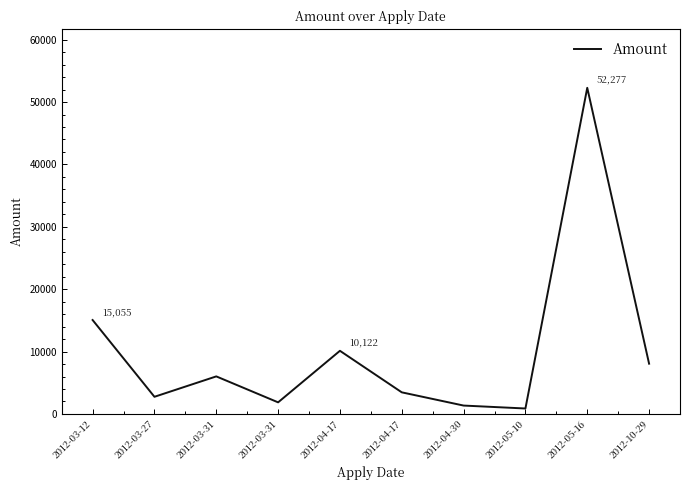

What is the sum of all values?

101826.5